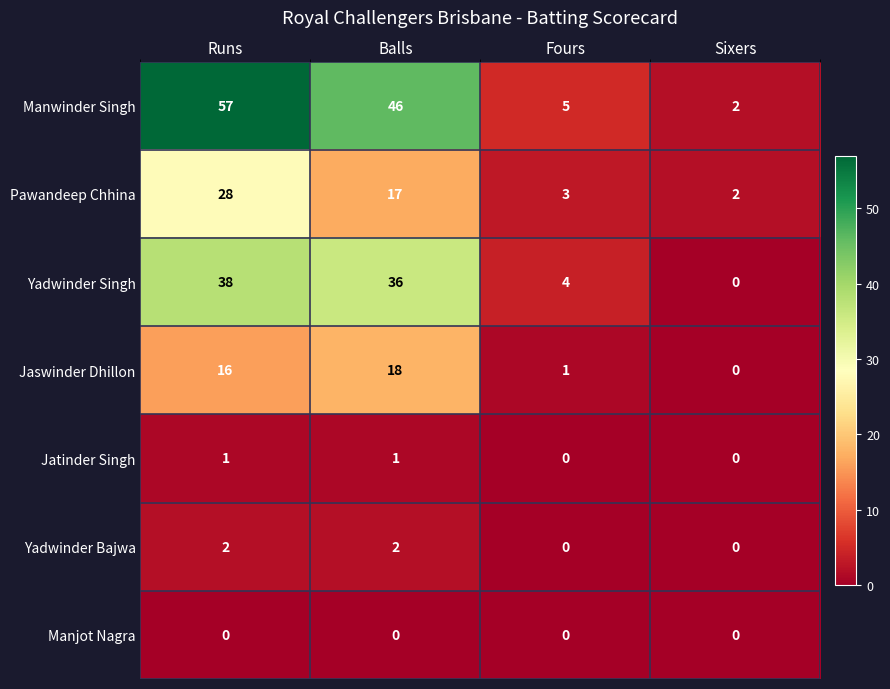

Reading right to left, extract all data points from this chart.

Manwinder Singh: 2	5	46	57
Pawandeep Chhina: 2	3	17	28
Yadwinder Singh: 0	4	36	38
Jaswinder Dhillon: 0	1	18	16
Jatinder Singh: 0	0	1	1
Yadwinder Bajwa: 0	0	2	2
Manjot Nagra: 0	0	0	0